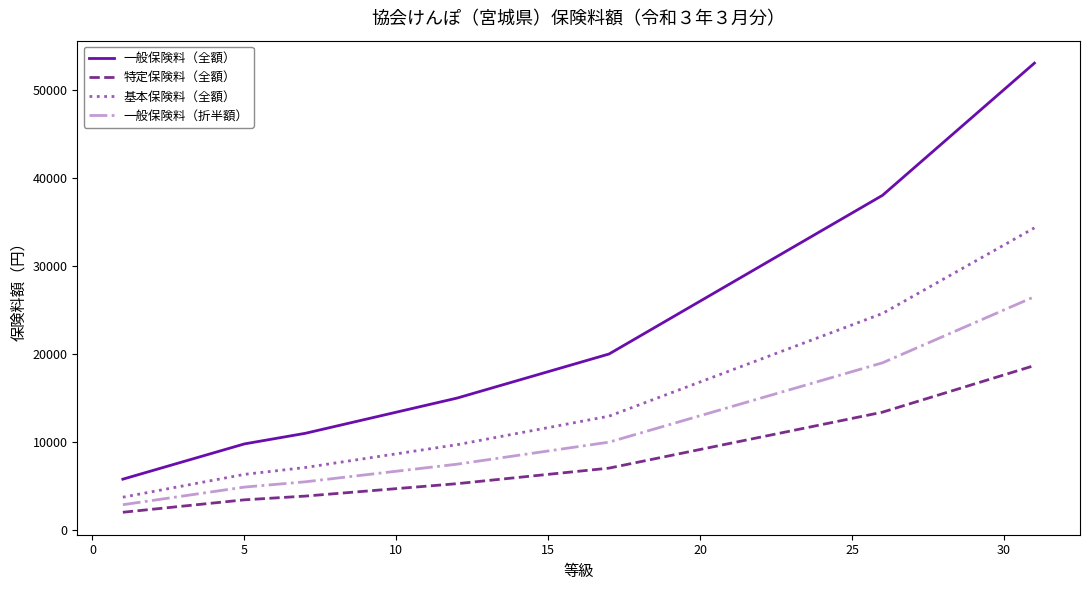

List the series in order of their overall mean, highest first.

一般保険料（全額）, 基本保険料（全額）, 一般保険料（折半額）, 特定保険料（全額）